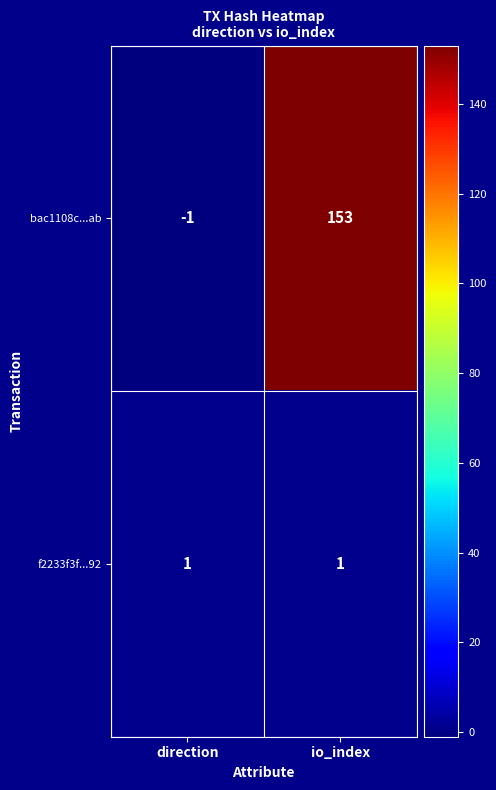

At which category is the sum across all series the highest?

io_index